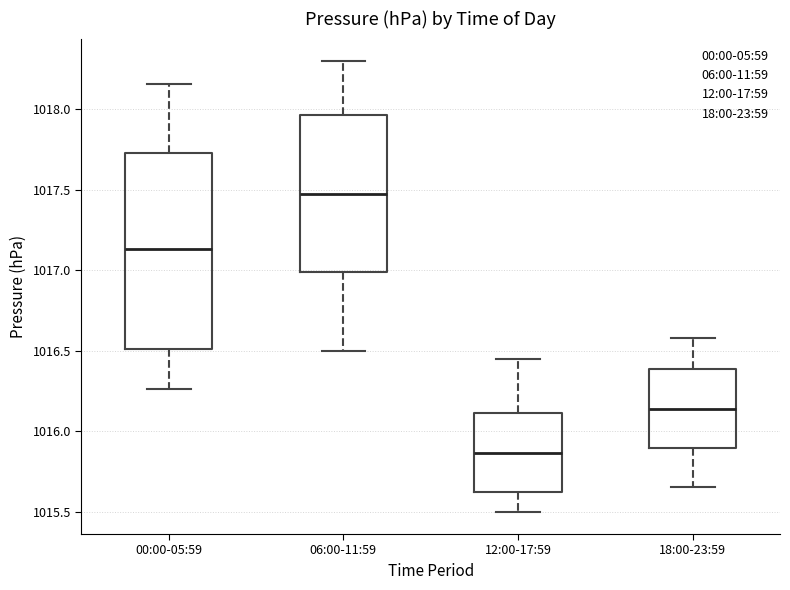

Where does the upper whisker of the box for 18:00-23:59 end on the y-axis? The values are not printed on the chart, so give them approximately, as read against the axis.

1016.60